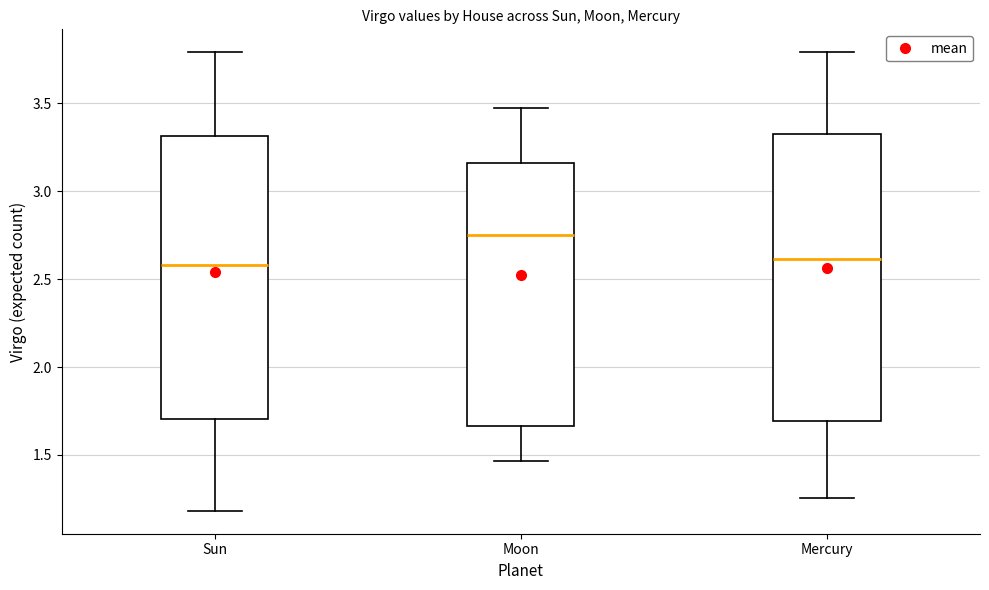

Where is the lower edge of the box for Sun on the y-axis? The values are not printed on the chart, so give them approximately, as read against the axis.

1.70